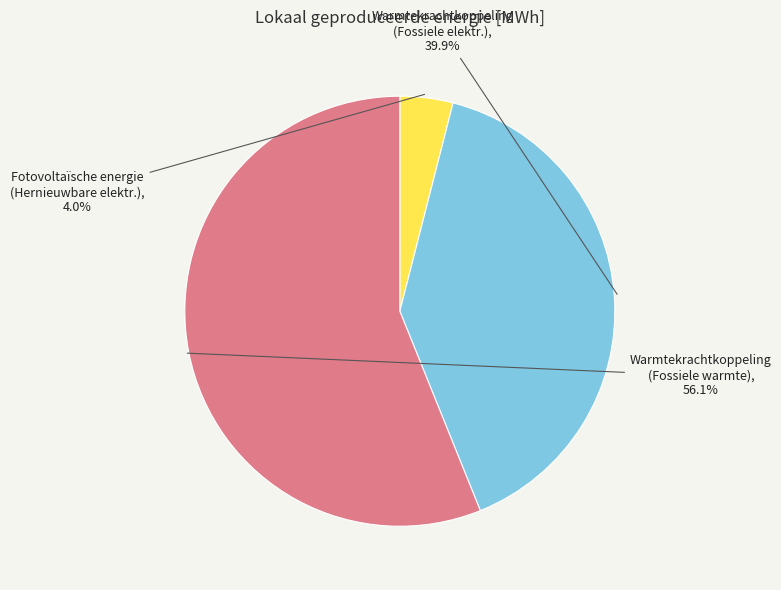

Is there a majority slice in this chart?

Yes